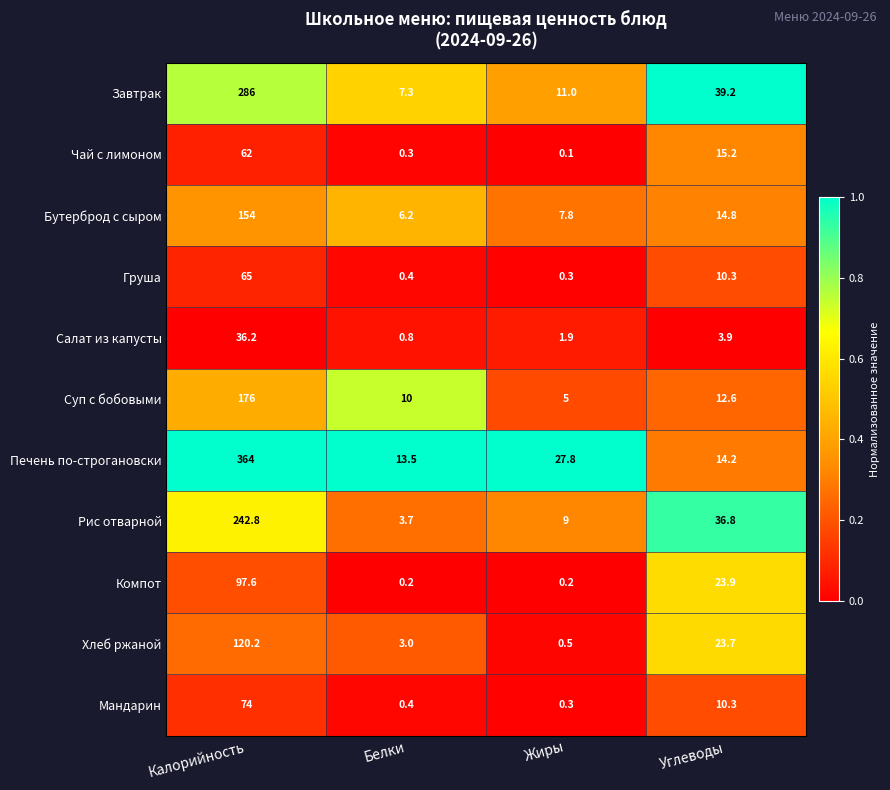

Which series changed the most between Калорийность and Белки?

Печень по-строгановски